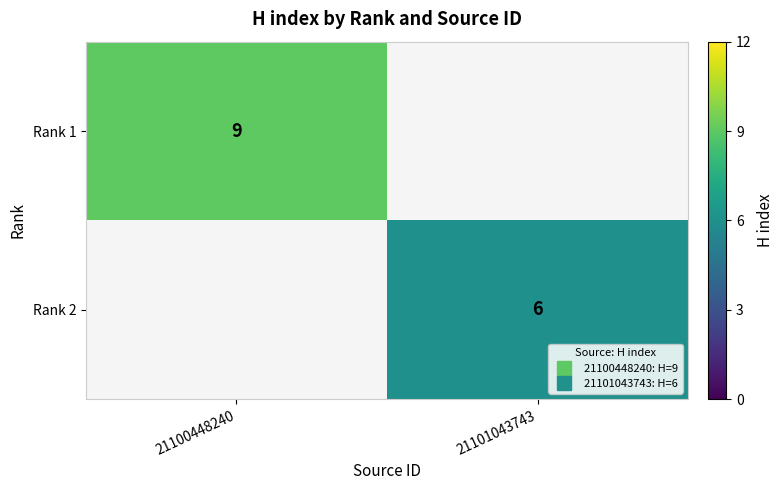

What is the difference between the highest and lowest values at 21100448240?

9